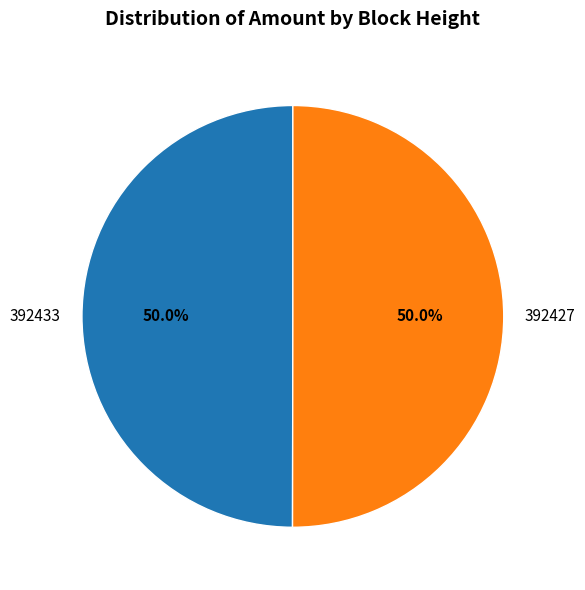

True or false: 392427 accounts for 50% of the total.

True